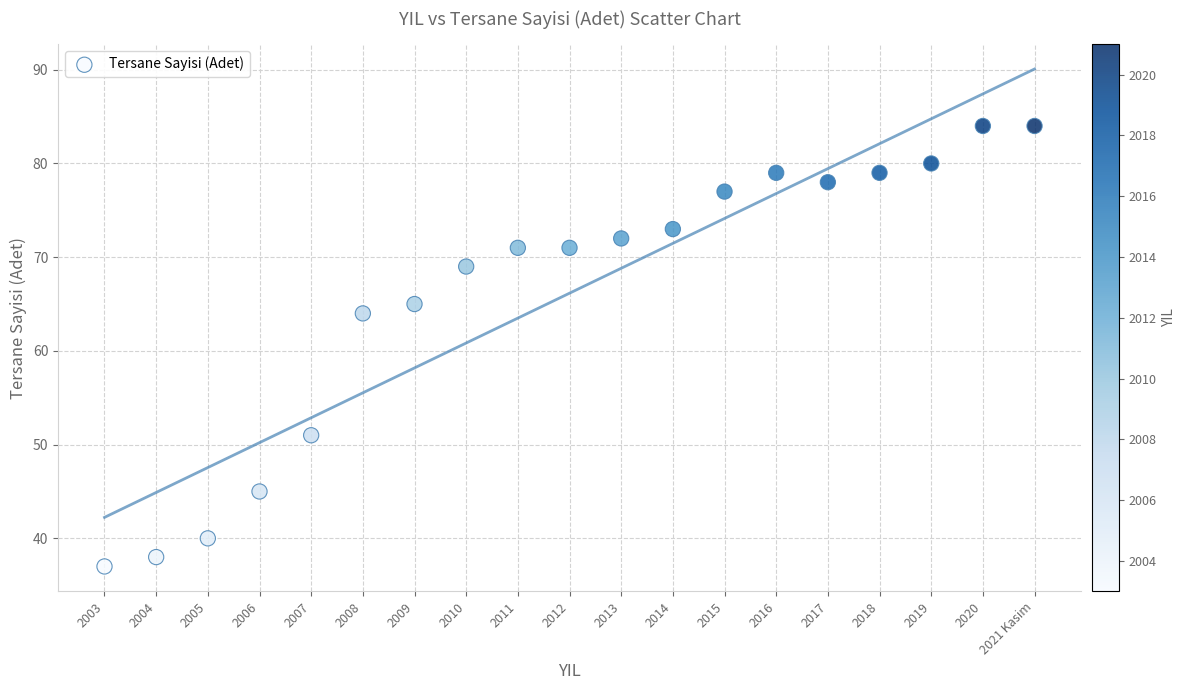

What is the range of Y values (max minus min)?

47